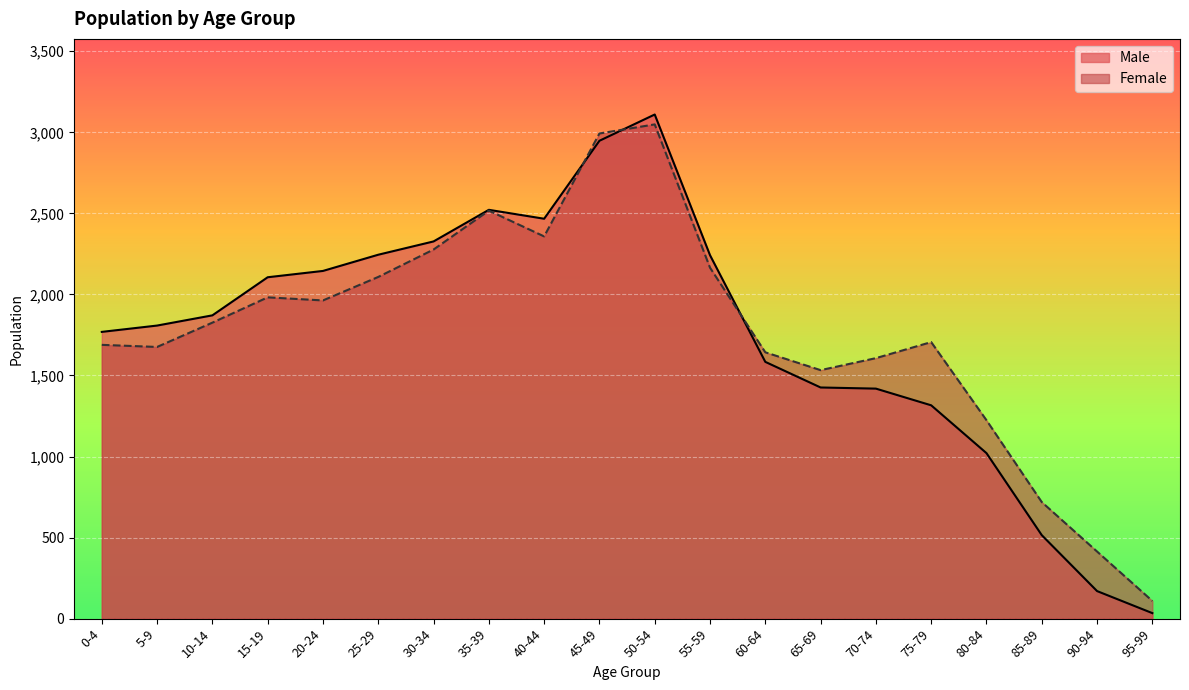

The Male series shows 1808 at 5-9. True or false?

True